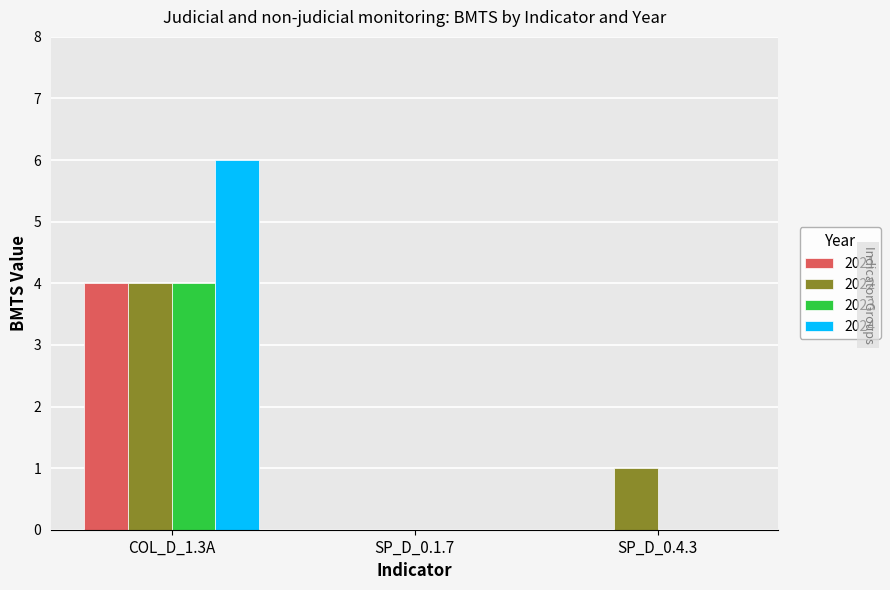

Count the number of data series in this chart.

4